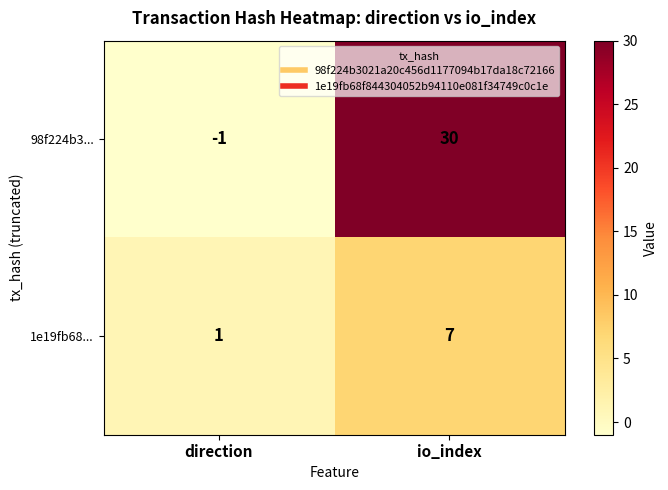

Which series has the widest spread of values?

98f224b3...